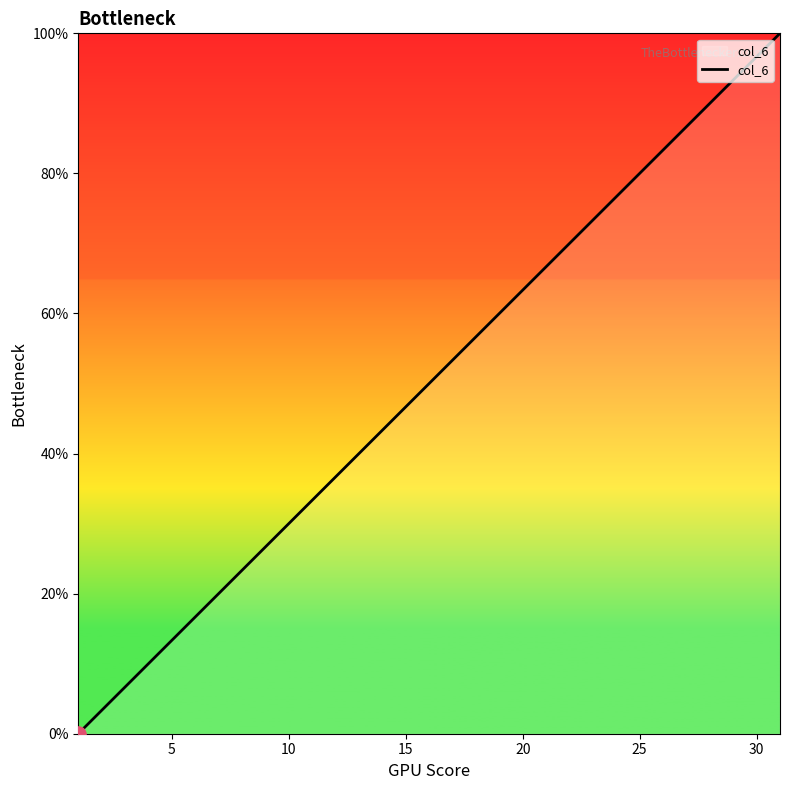

What is the difference between the maximum and minimum values?

100.0